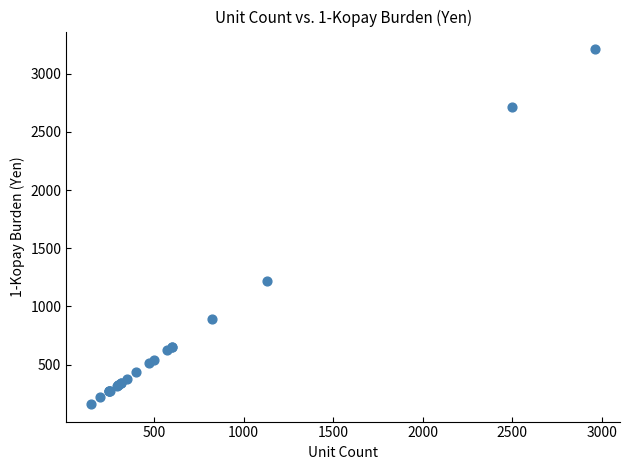

What Y value in the scatter plot is closest to 1686?

1223